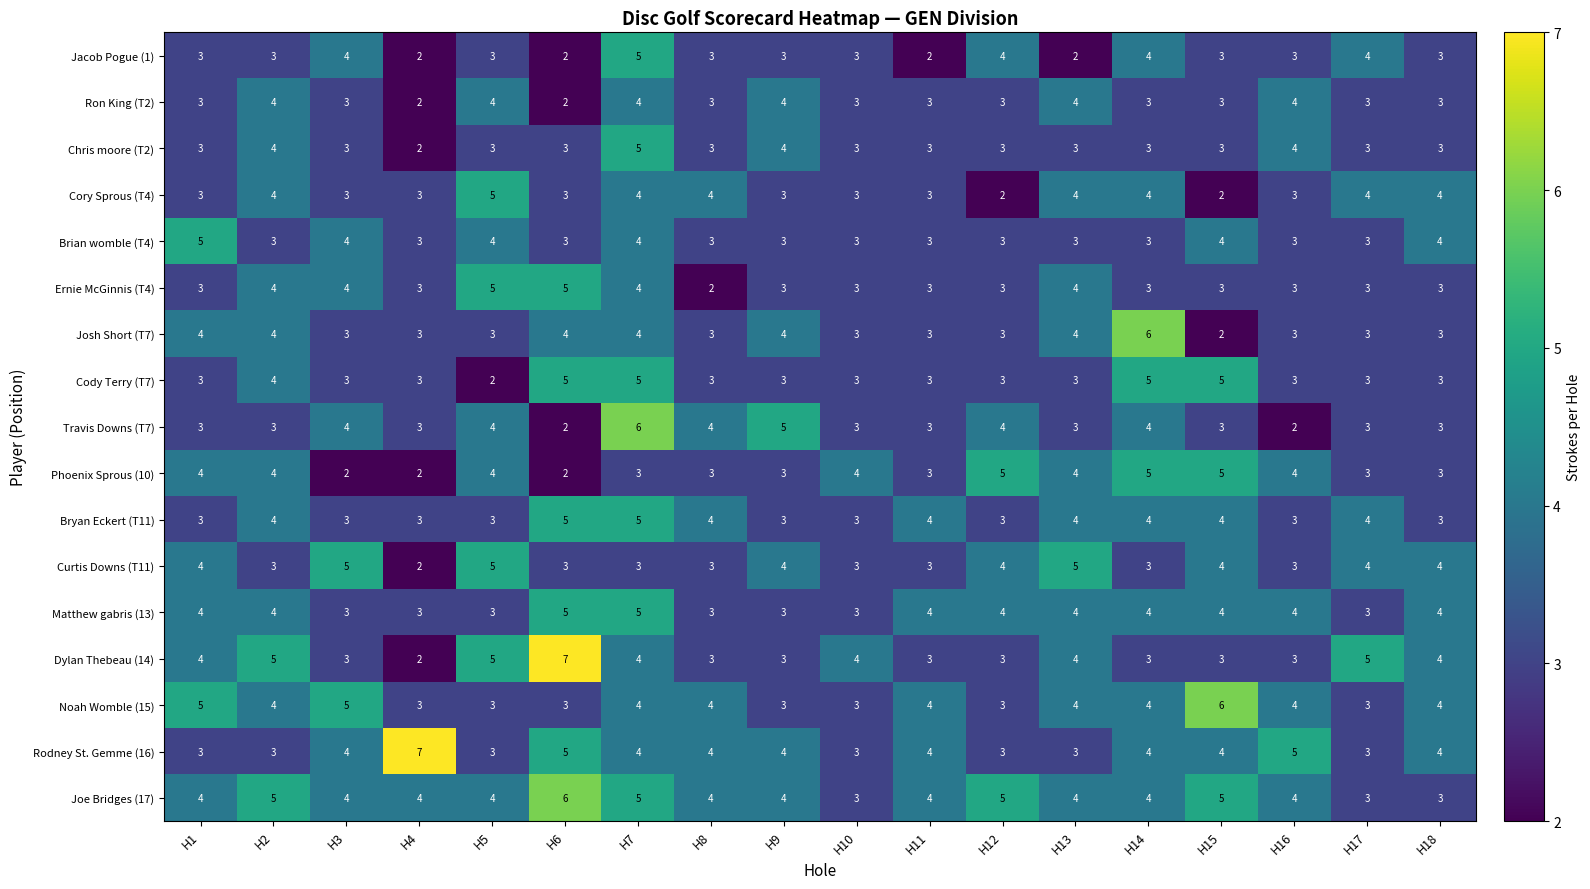

What is the highest value of the Matthew gabris (13) series?

5